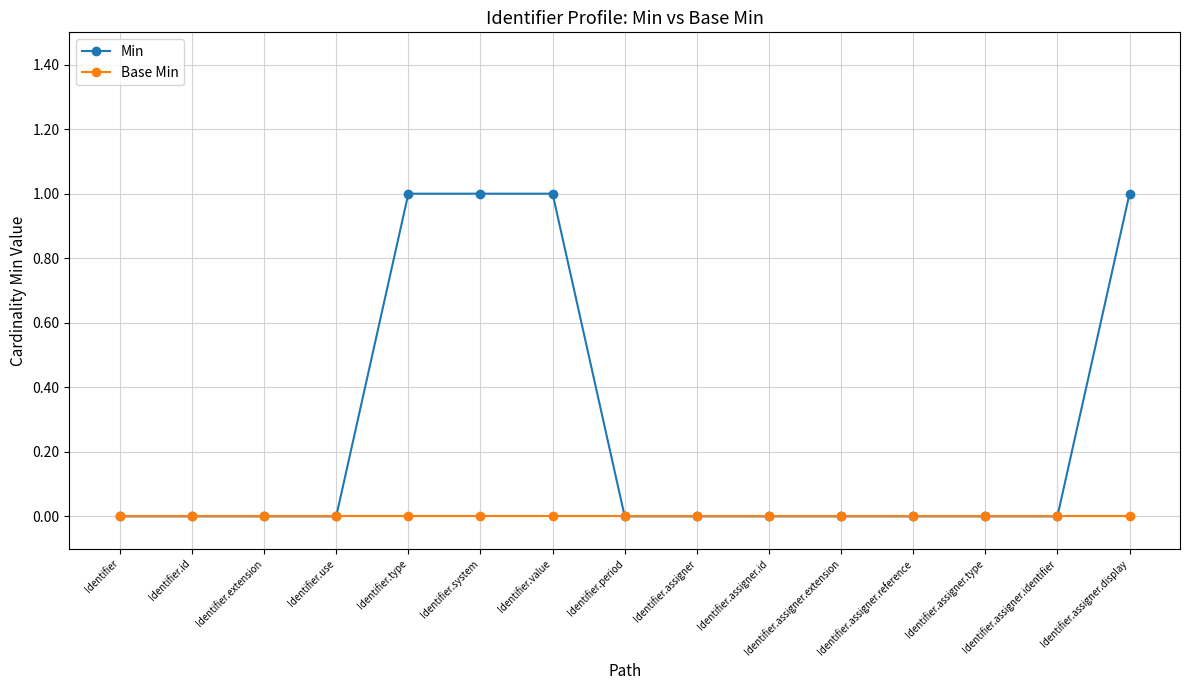

Is the value of Min at Identifier.type greater than the value of Base Min at Identifier.assigner.display?

Yes